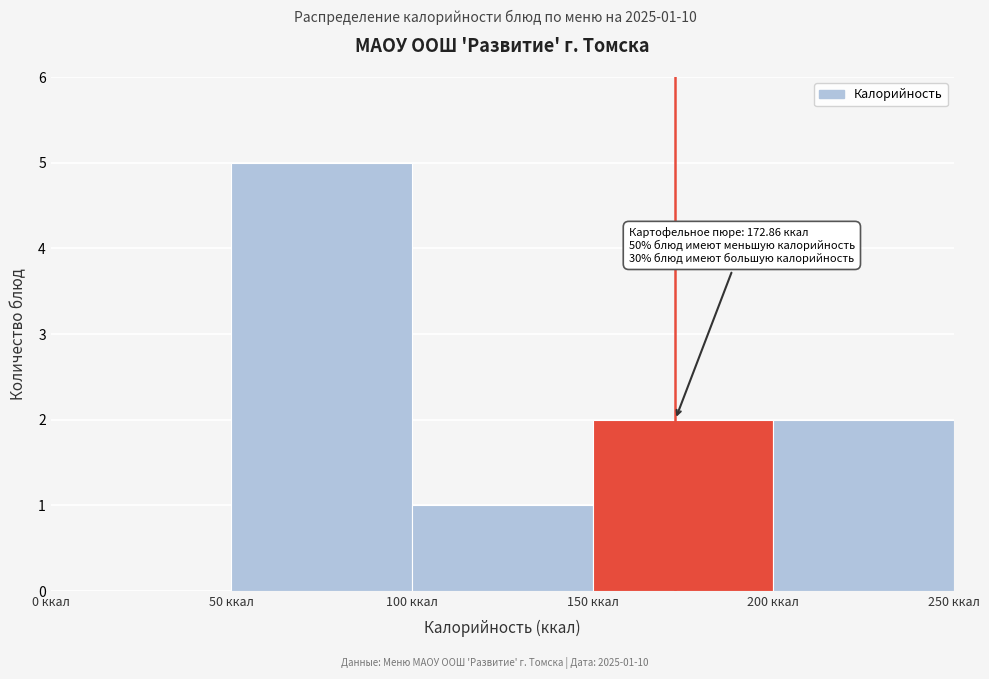

Over which range of the x-axis is the bar tallest?

50 to 100